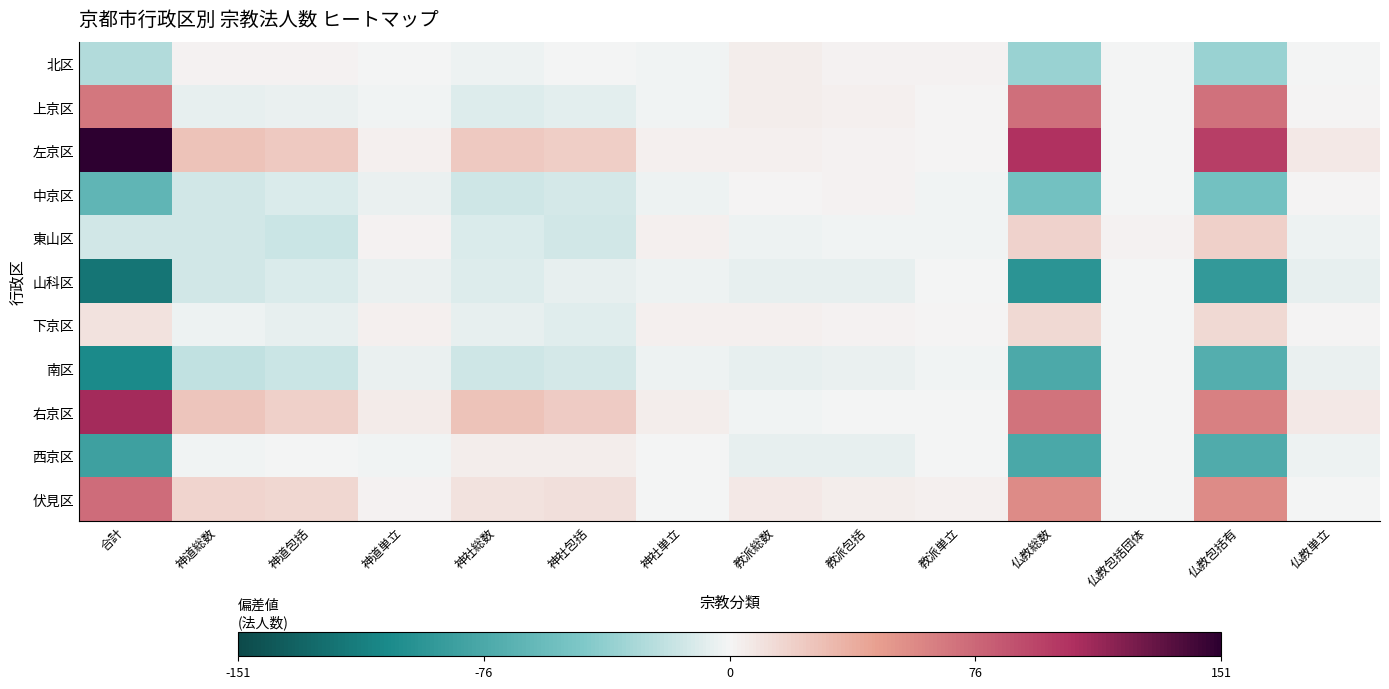

What is the greatest value displayed?

151.1